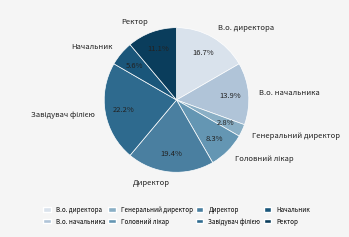

To the nearest percent, what is the average slice percentage?

12%